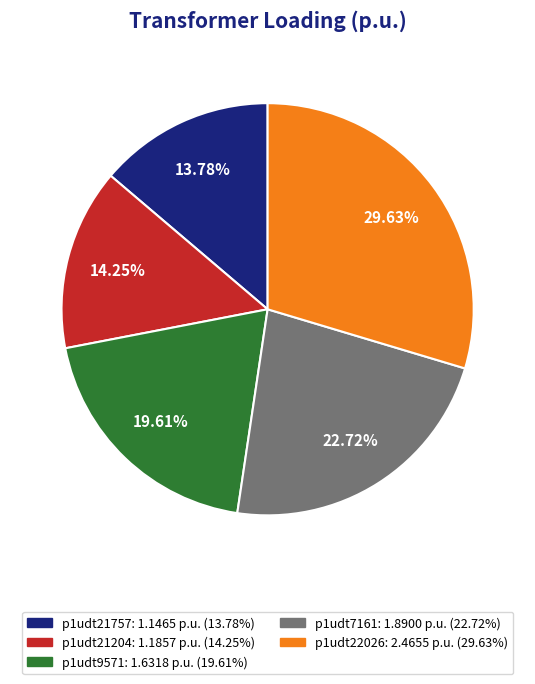

To the nearest percent, what is the combined percentage of p1udt21204 and p1udt21757?

28%